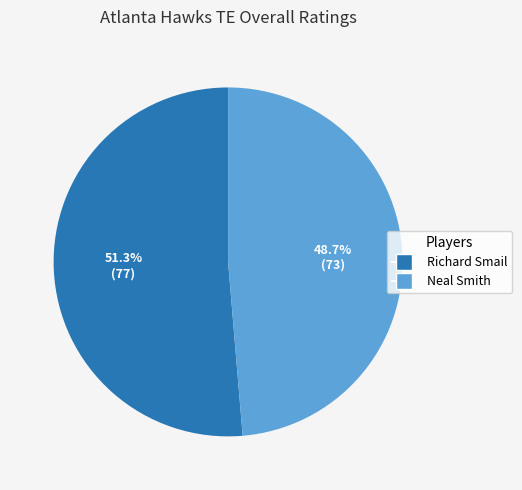

What is the majority slice?

Richard Smail